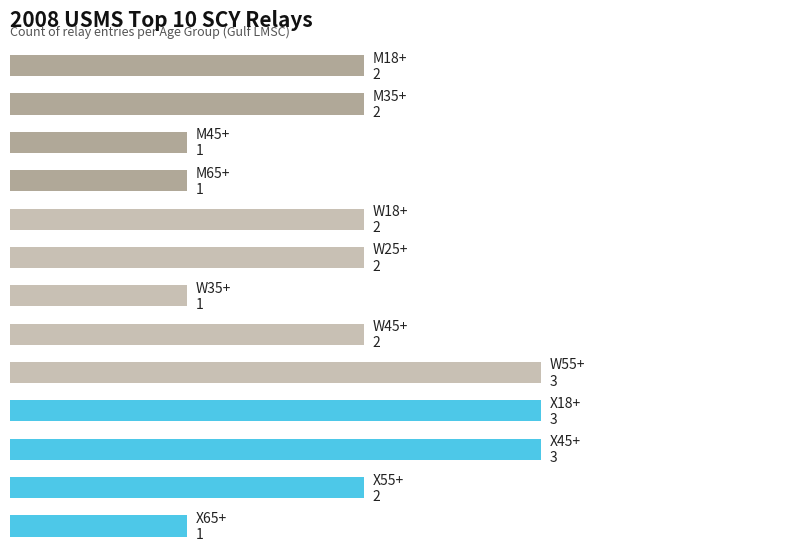

Does the chart contain any negative values?

No